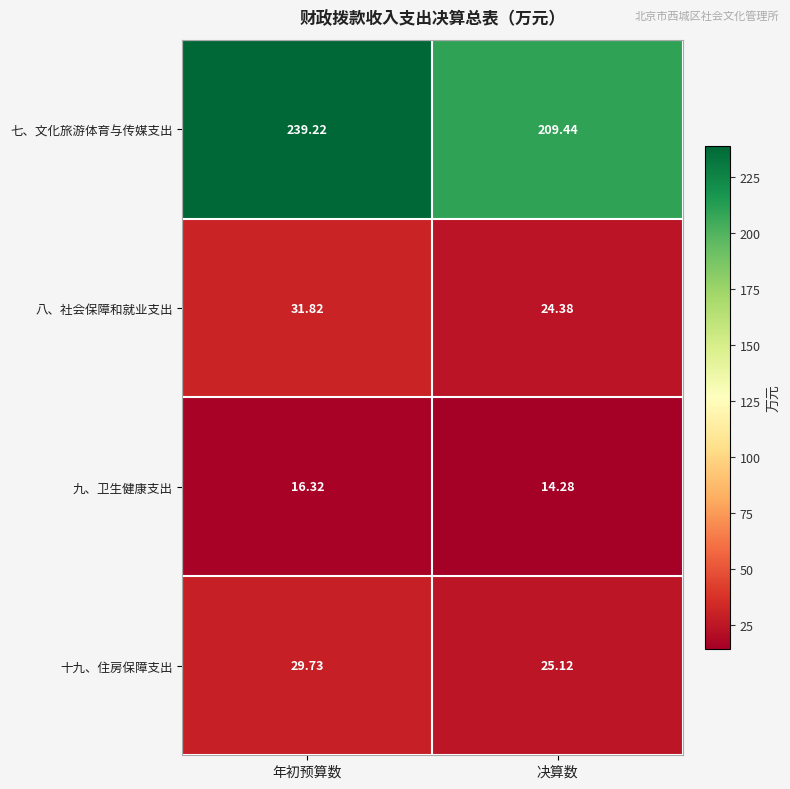

Which series has the largest total across all categories?

七、文化旅游体育与传媒支出